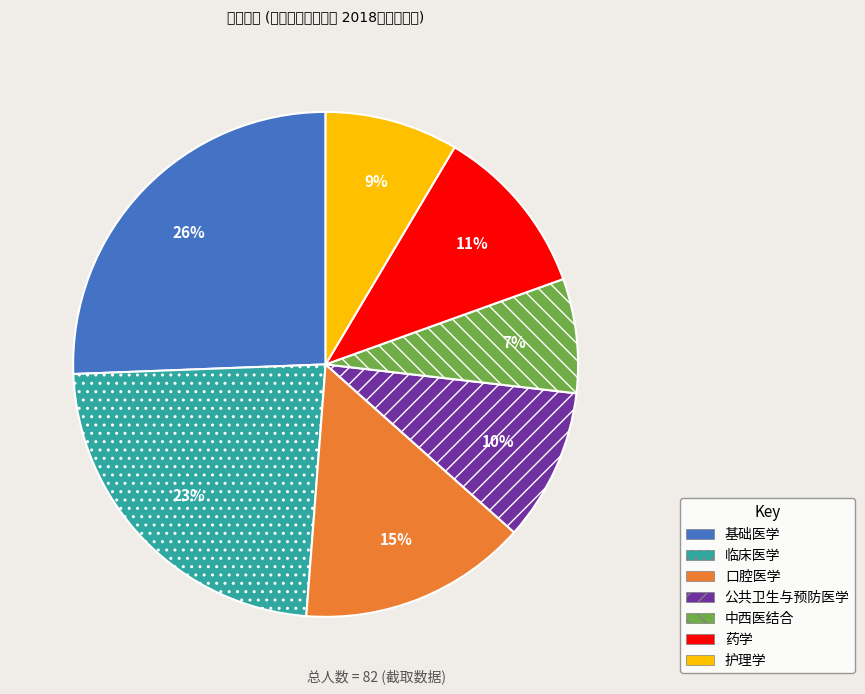

Is there a majority slice in this chart?

No